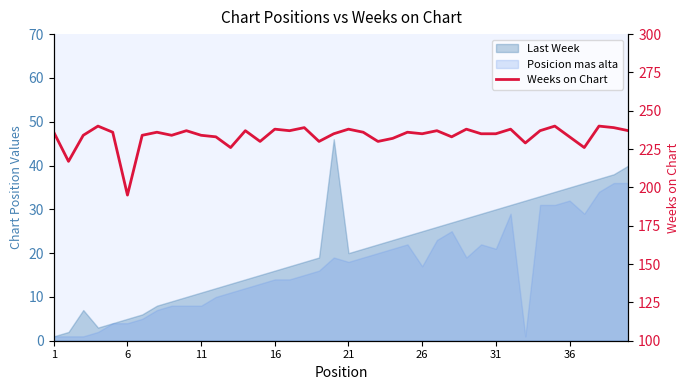

True or false: there are more than 2 points higher than both neighbors.

True